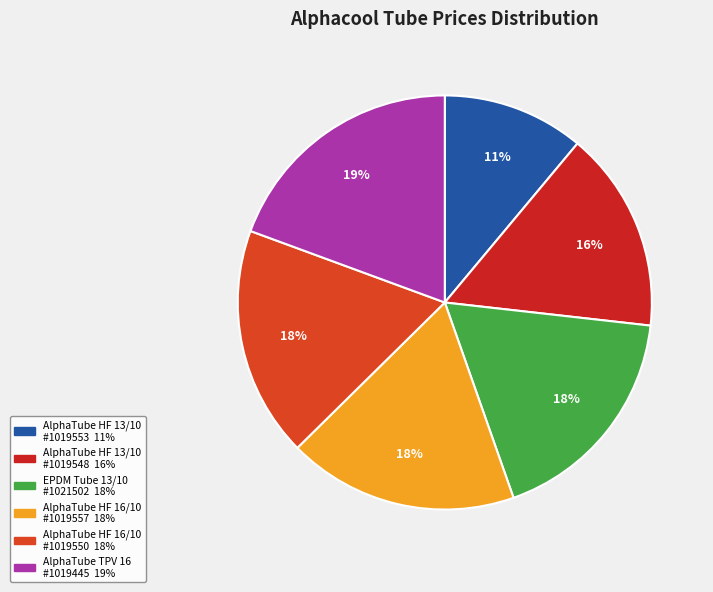

To the nearest percent, what is the difference between the largest and smallest slice percentages?

8%